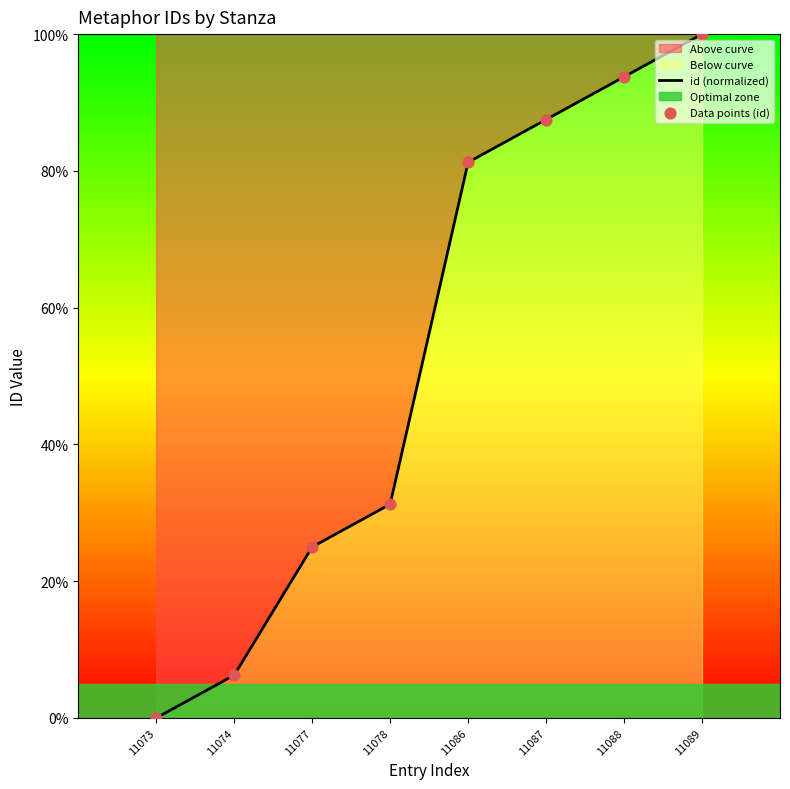

What is the change in value from 11078 to 11087?

+56.2